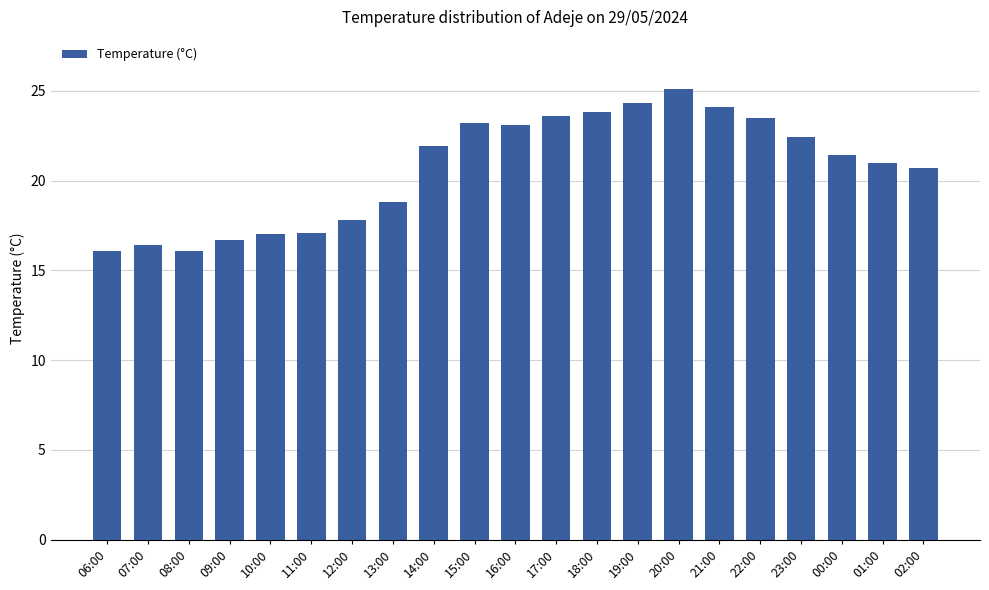

Are the bars horizontal?

No